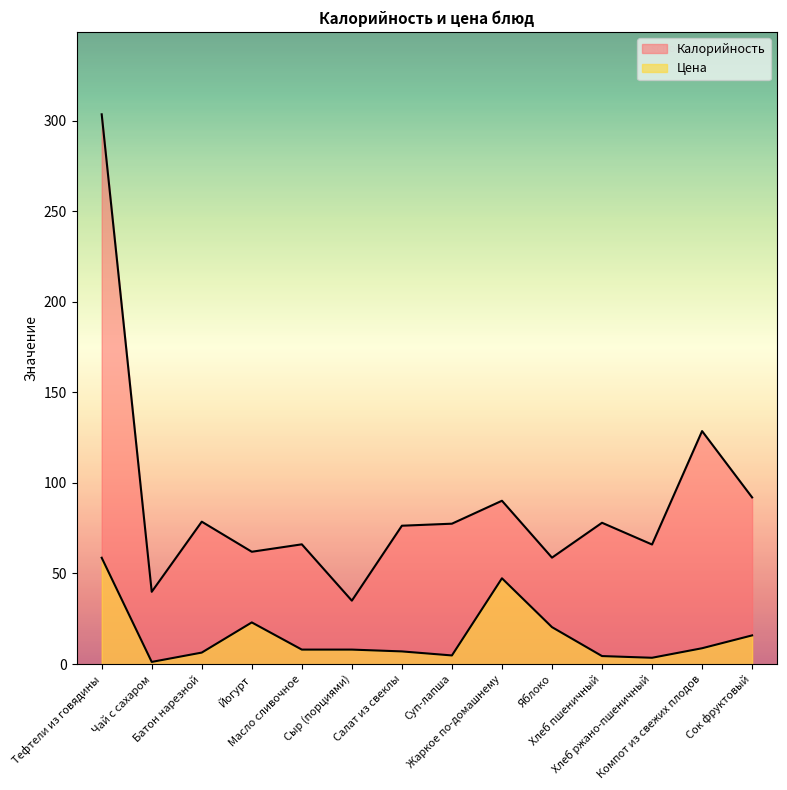

Which series has the widest spread of values?

Калорийность